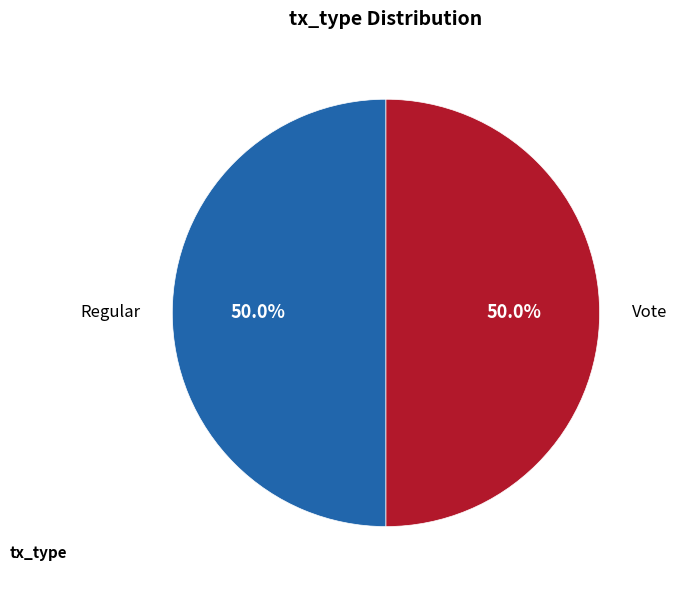

To the nearest percent, what is the average slice percentage?

50%